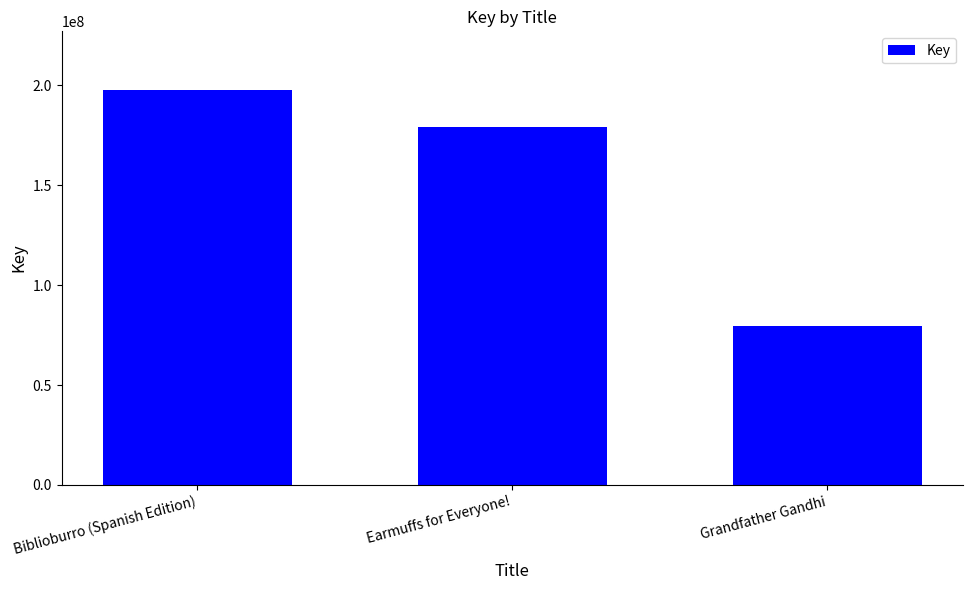

What is the difference between the values at Biblioburro (Spanish Edition) and Earmuffs for Everyone!?

18033207